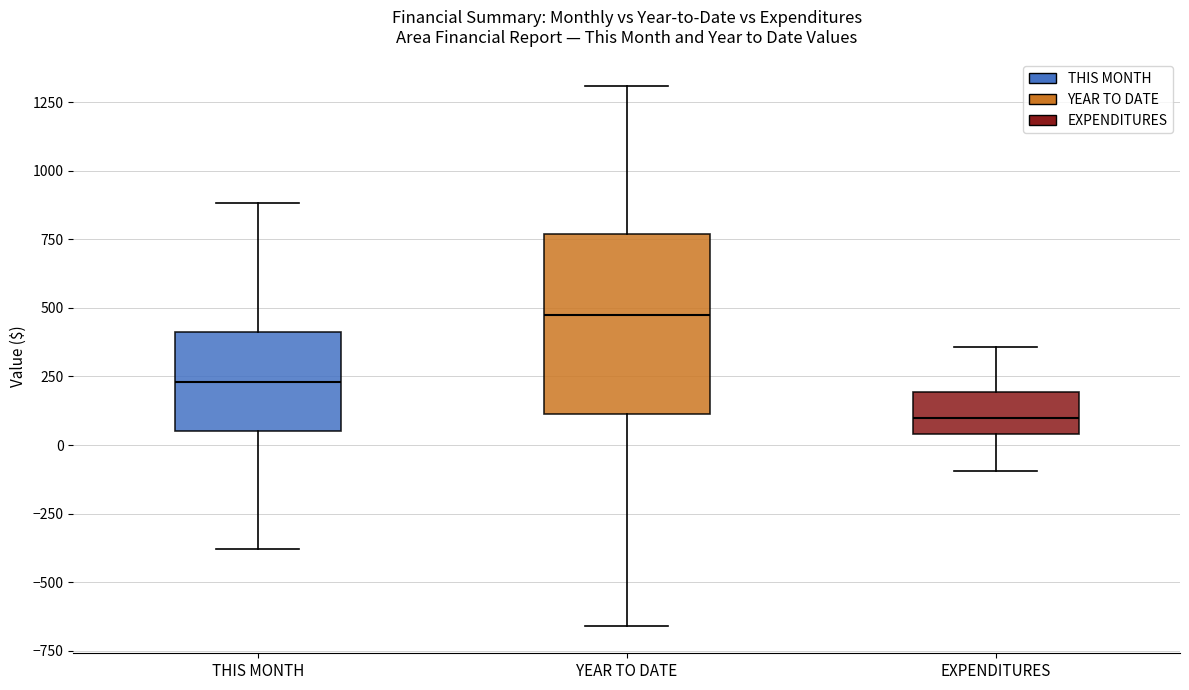

Reading left to right, transcribe this box plot: for each box, give where its median line is, the range the box spans, and where its two whiskers end, as read against the y-axis. The values are not printed on the chart, so give them approximately, as read against the axis.

THIS MONTH: median 250, box 50 to 400, whiskers -400 to 900
YEAR TO DATE: median 500, box 100 to 750, whiskers -650 to 1300
EXPENDITURES: median 100, box 50 to 200, whiskers -100 to 350